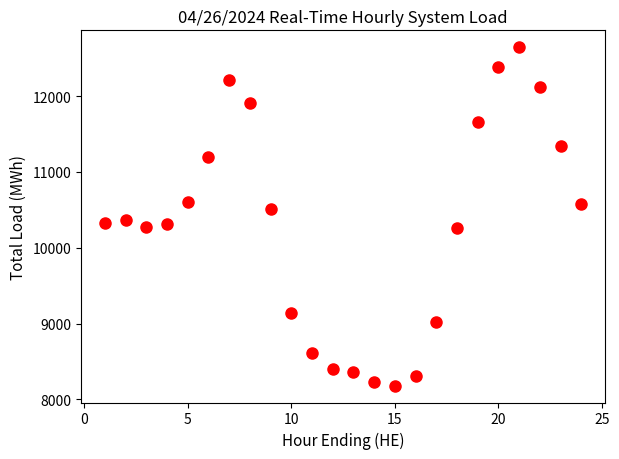

What is the range of Y values (max minus min)?

4463.7